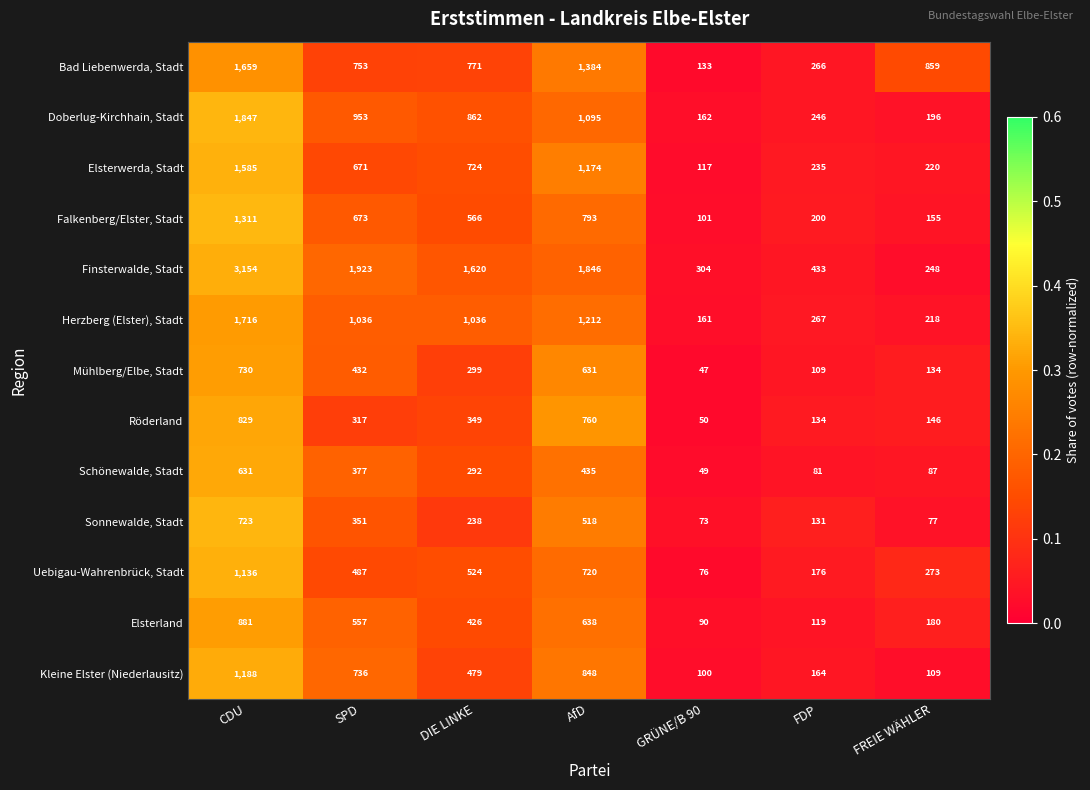

Between CDU and FREIE WÄHLER, which series saw the biggest shift?

Finsterwalde, Stadt